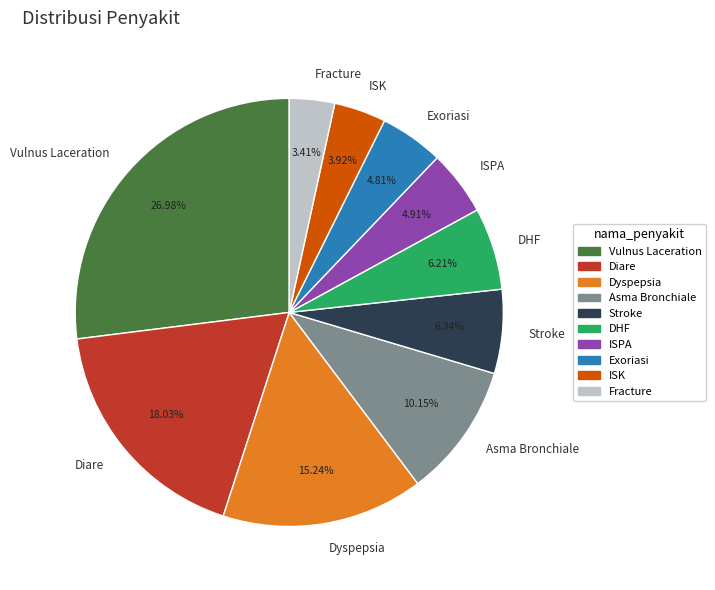

Does ISK account for over 50% of the chart?

No